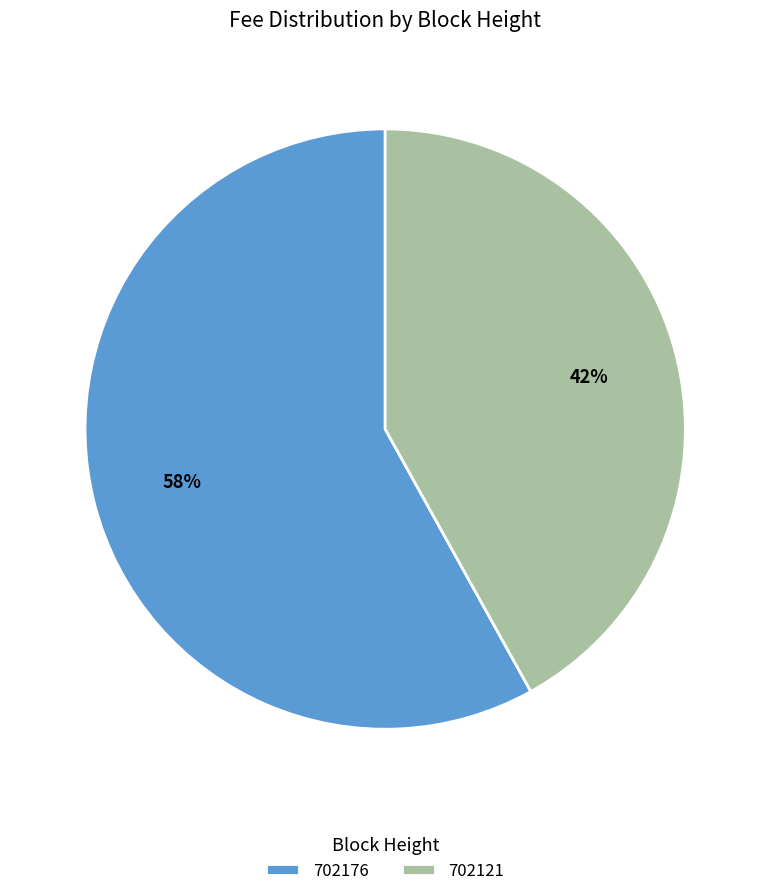

To the nearest percent, what is the difference between the largest and smallest slice percentages?

16%